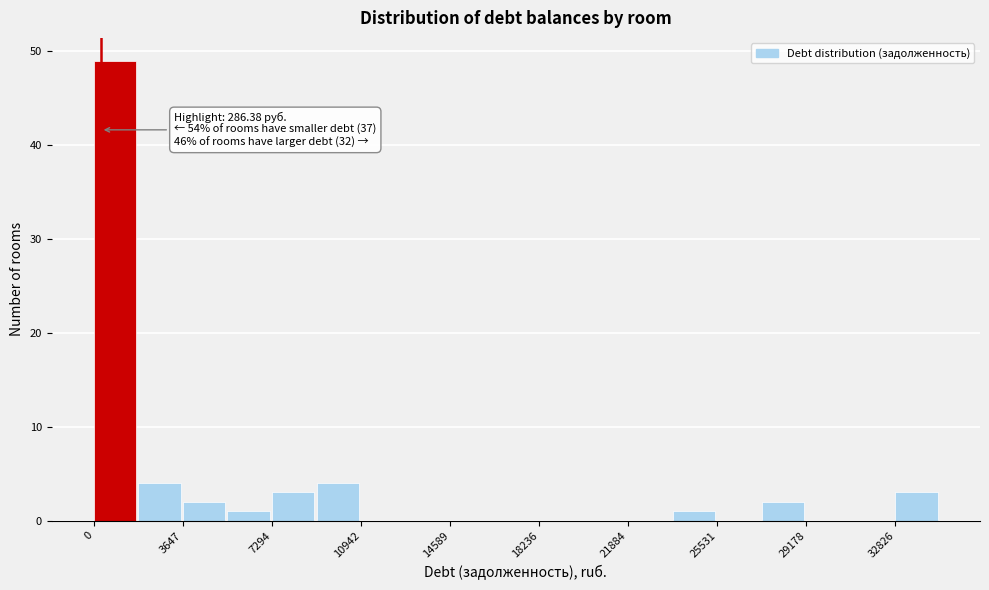

Read against the x-axis, roughly where is the centre of the tallest bar?

1000